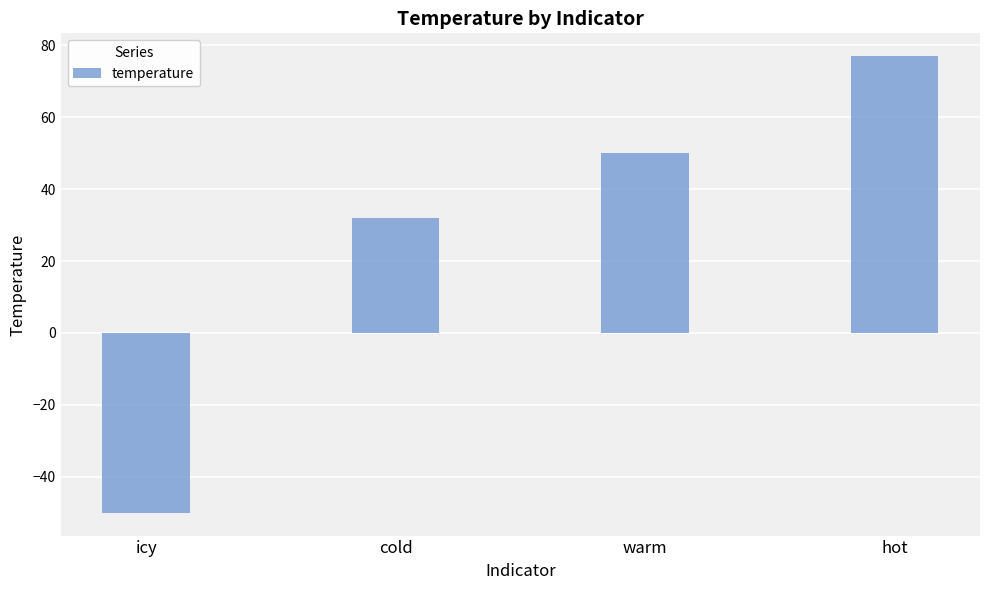

List the labels in order of value, smallest first.

icy, cold, warm, hot